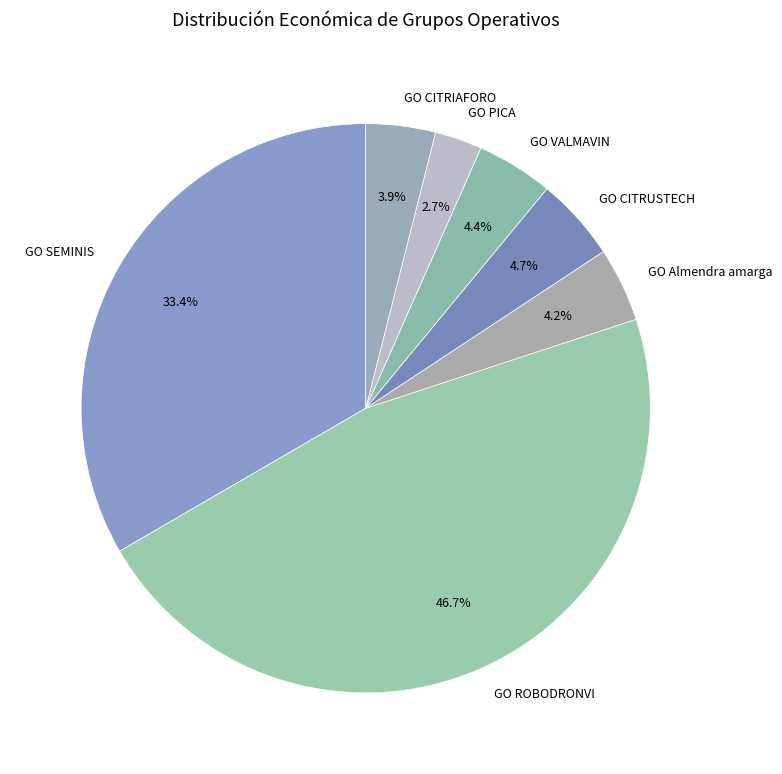

What percentage is NOT represented by GO Almendra amarga?

95.8%